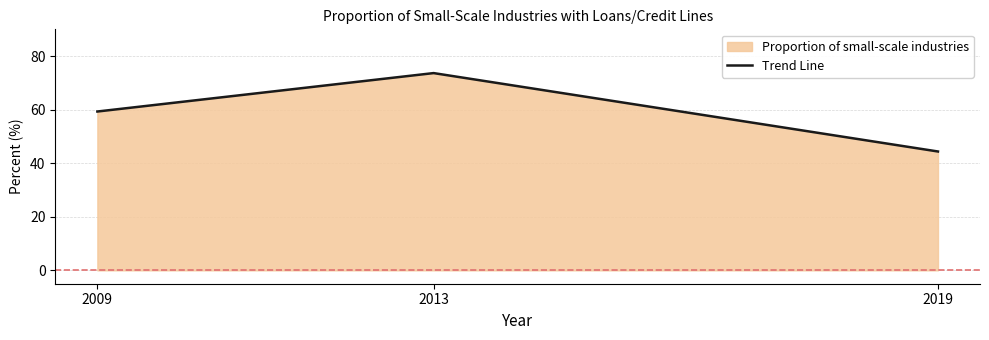

Is it true that the value at 2013 is 73.7?

True